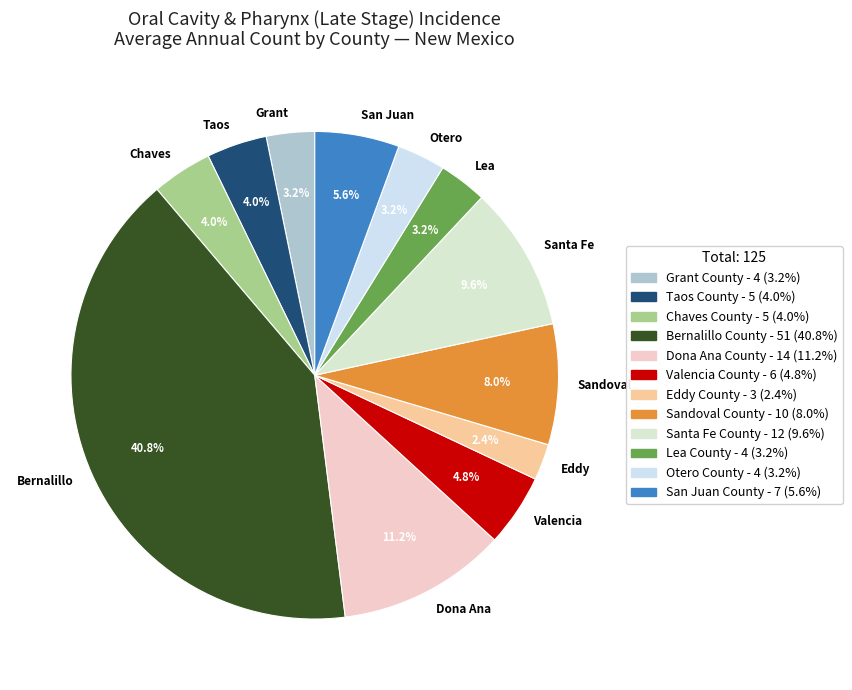

Which category has the biggest portion of the pie?

Bernalillo